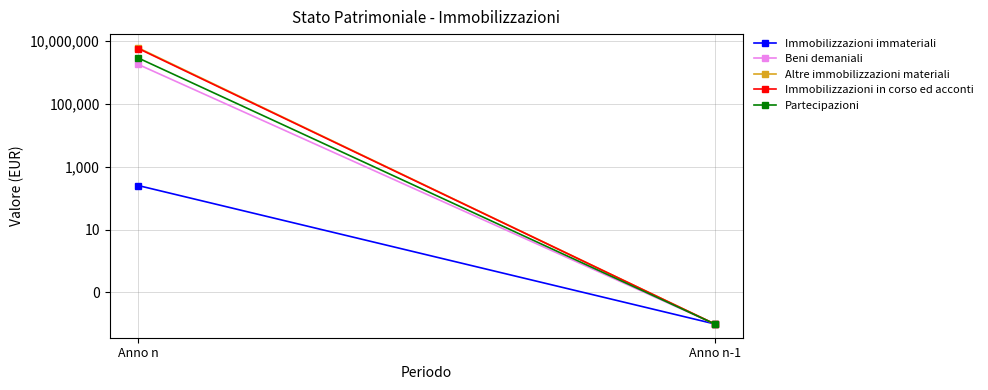

Where is Beni demaniali nearest to the value 881632?

Anno n-1